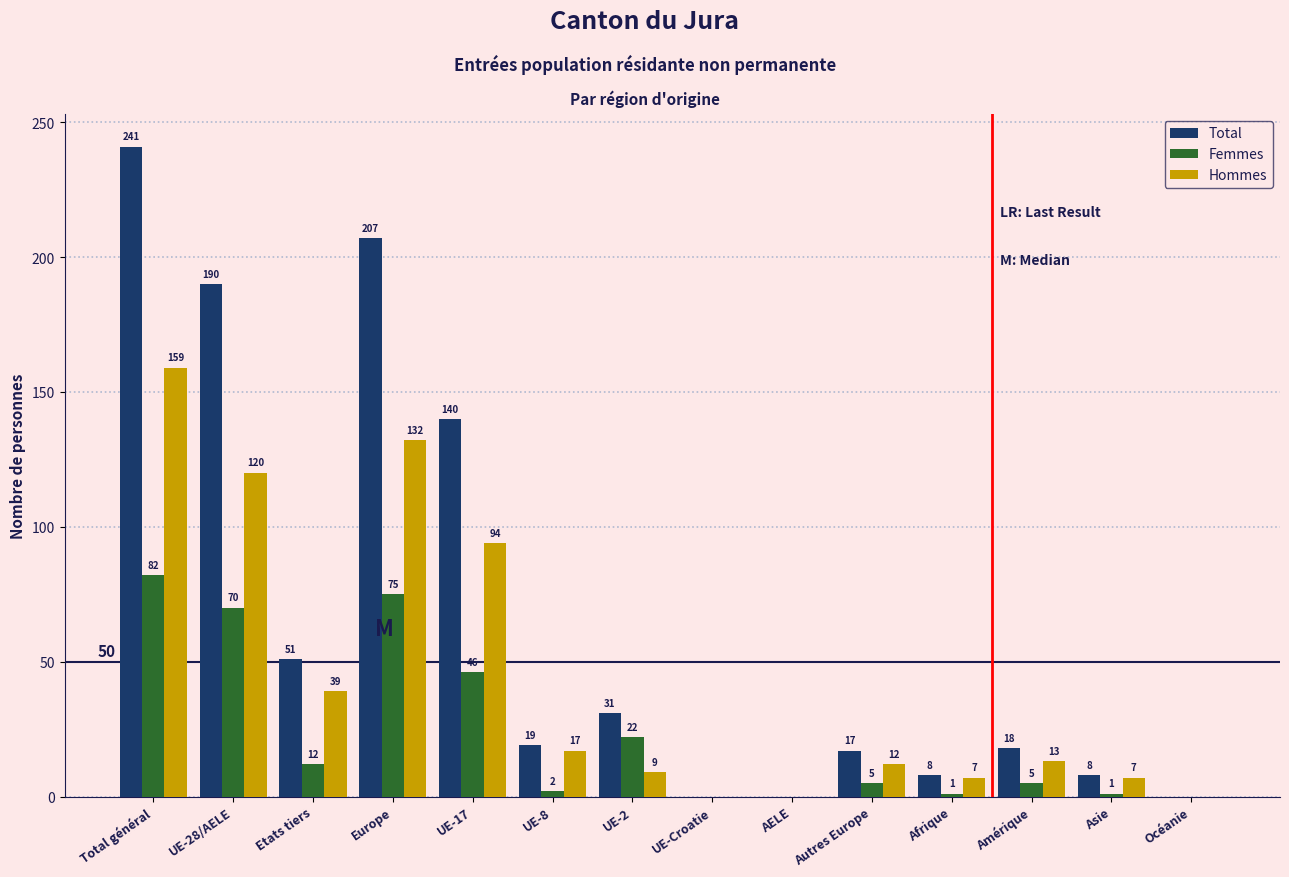

Reading right to left, what are all the values shown in this chart?

Total: Océanie=0	Asie=8	Amérique=18	Afrique=8	Autres Europe=17	AELE=0	UE-Croatie=0	UE-2=31	UE-8=19	UE-17=140	Europe=207	Etats tiers=51	UE-28/AELE=190	Total général=241
Femmes: Océanie=0	Asie=1	Amérique=5	Afrique=1	Autres Europe=5	AELE=0	UE-Croatie=0	UE-2=22	UE-8=2	UE-17=46	Europe=75	Etats tiers=12	UE-28/AELE=70	Total général=82
Hommes: Océanie=0	Asie=7	Amérique=13	Afrique=7	Autres Europe=12	AELE=0	UE-Croatie=0	UE-2=9	UE-8=17	UE-17=94	Europe=132	Etats tiers=39	UE-28/AELE=120	Total général=159